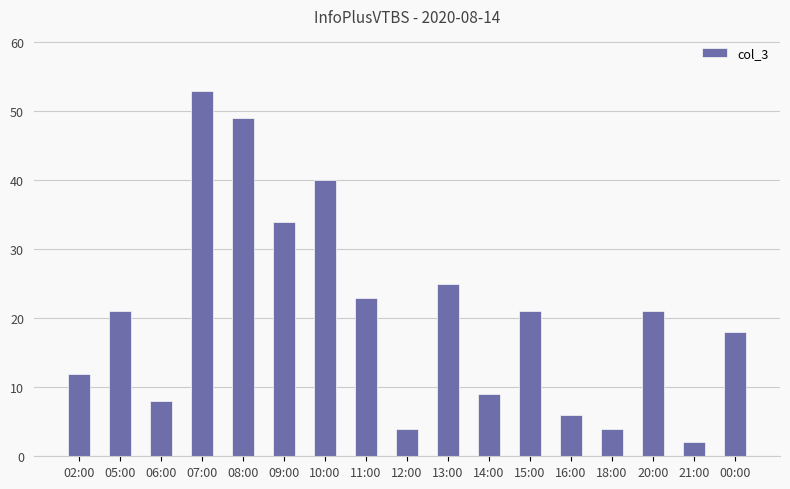

Reading left to right, what are all the values shown in this chart?

02:00=12	05:00=21	06:00=8	07:00=53	08:00=49	09:00=34	10:00=40	11:00=23	12:00=4	13:00=25	14:00=9	15:00=21	16:00=6	18:00=4	20:00=21	21:00=2	00:00=18